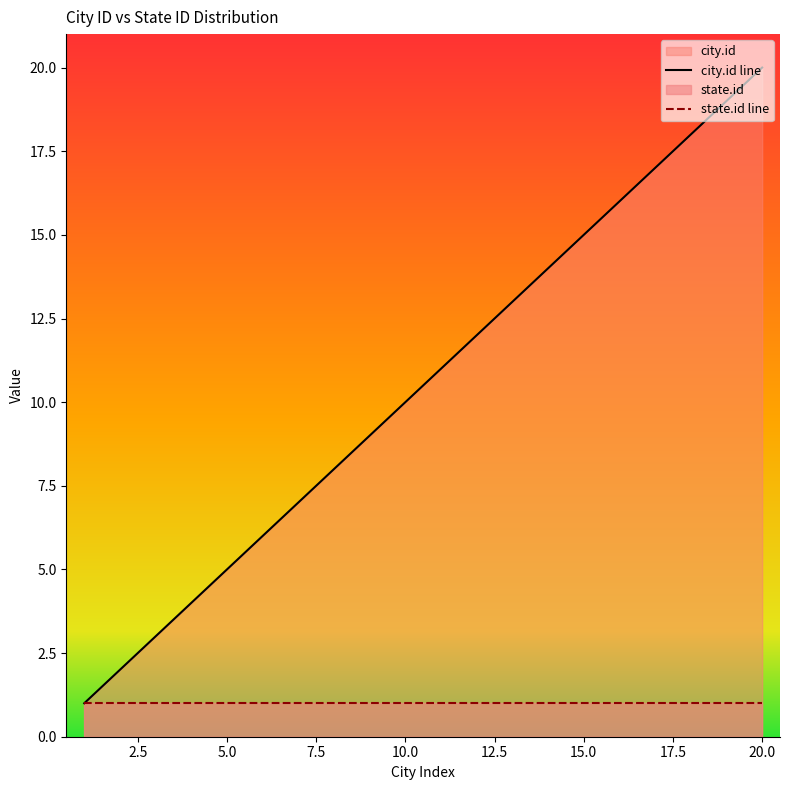

Reading left to right, extract all data points from this chart.

1	2	3	4	5	6	7	8	9	10	11	12	13	14	15	16	17	18	19	20